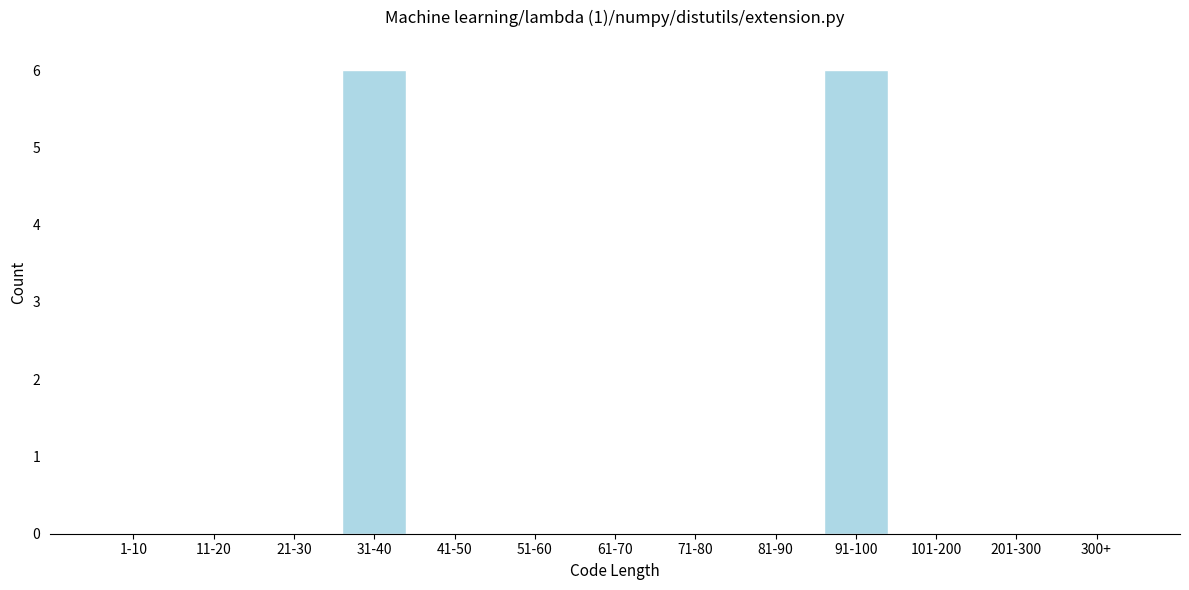

Reading left to right, what are all the values shown in this chart?

1-10=0	11-20=0	21-30=0	31-40=6	41-50=0	51-60=0	61-70=0	71-80=0	81-90=0	91-100=6	101-200=0	201-300=0	300+=0